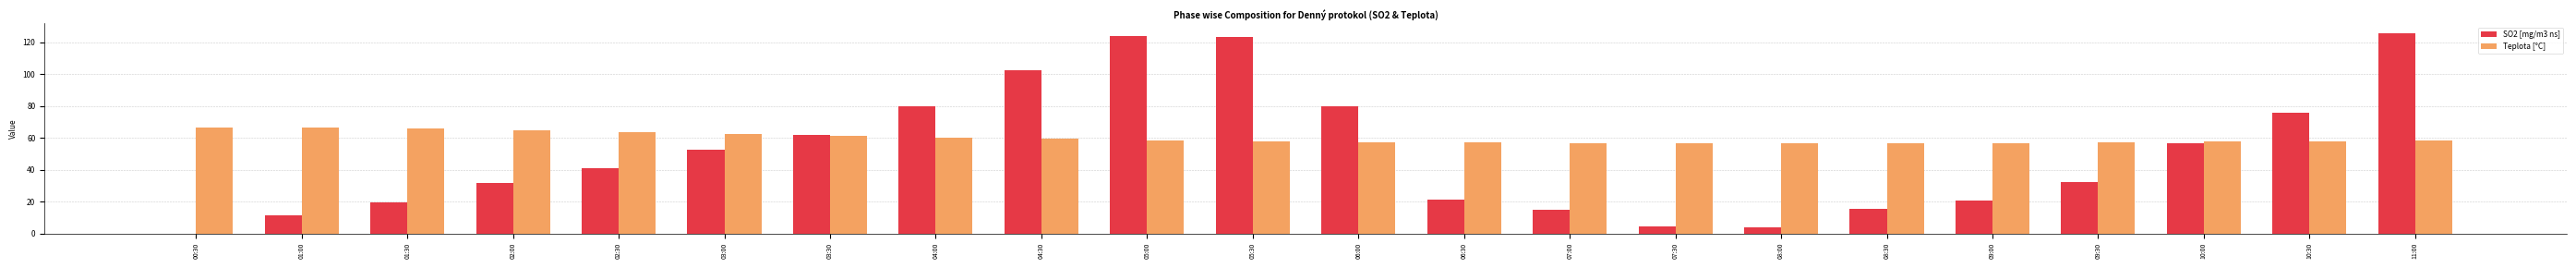

True or false: Teplota [°C] has a value of 56.9 at 07:30.

True